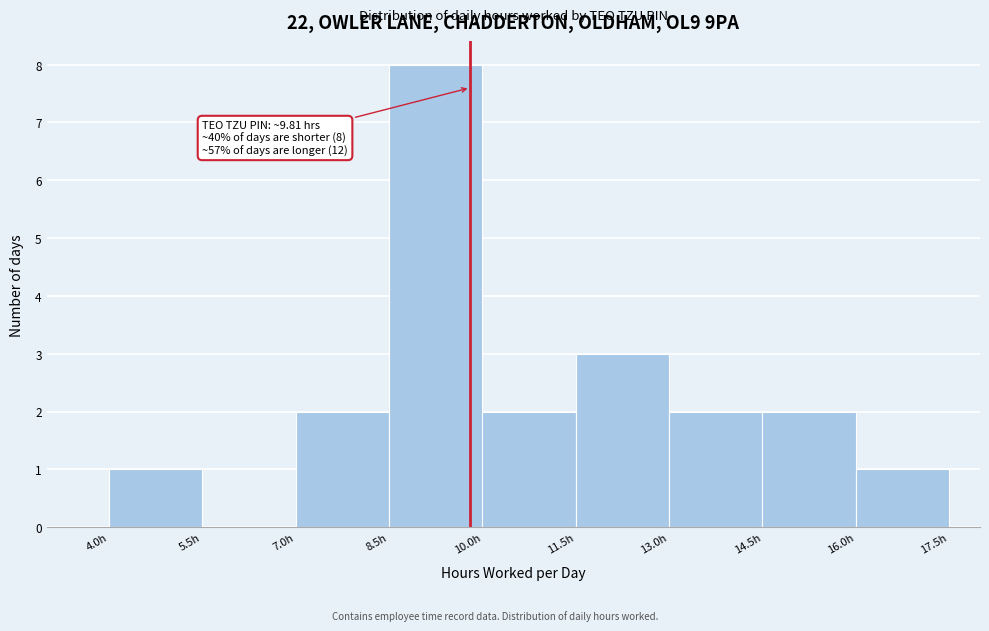

Over which range of the x-axis is the bar tallest?

8.5 to 10.0